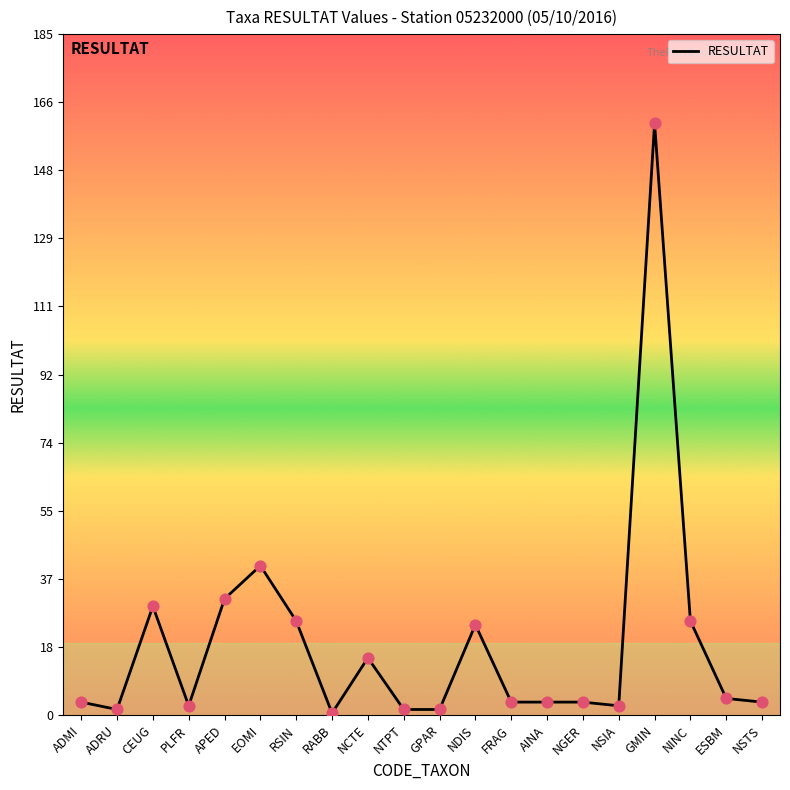

What is the ratio of the value at RSIN to the value at FRAG?

6.5